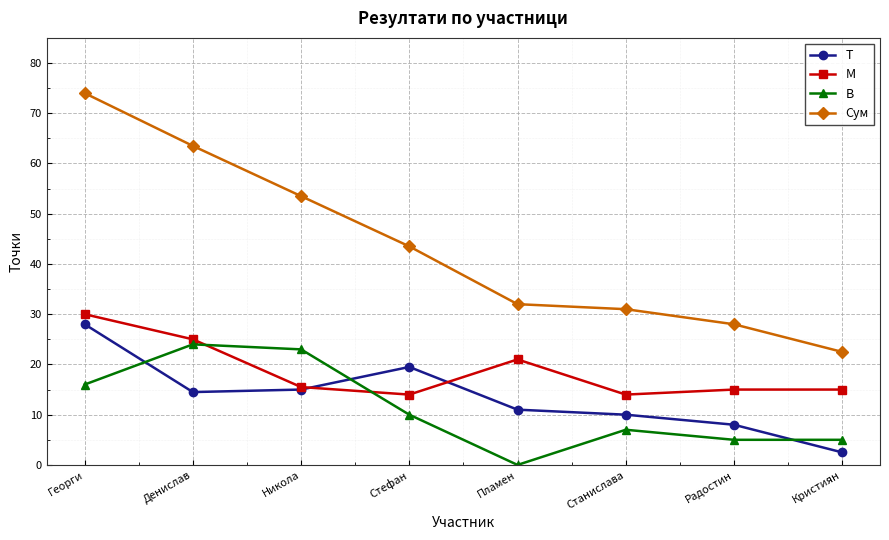

Is the value of М at Стефан greater than the value of Т at Стефан?

No